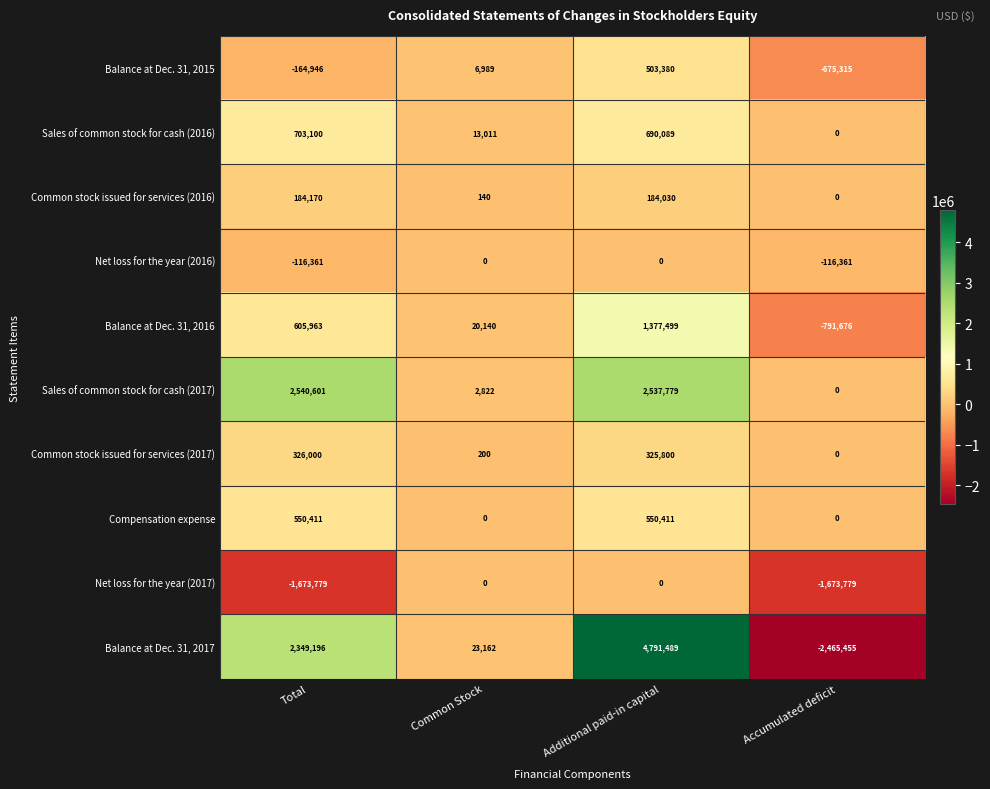

Between Total and Additional paid-in capital, which series saw the biggest shift?

Balance at Dec. 31, 2017